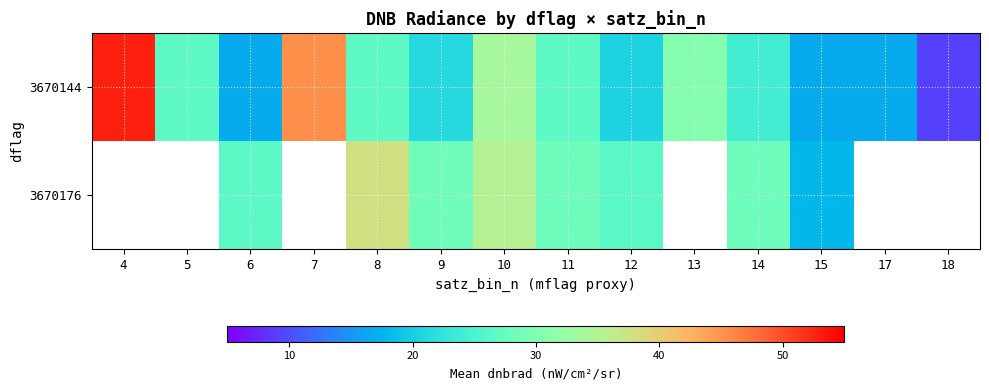

How many data points in 3670176 are less than 28?

3